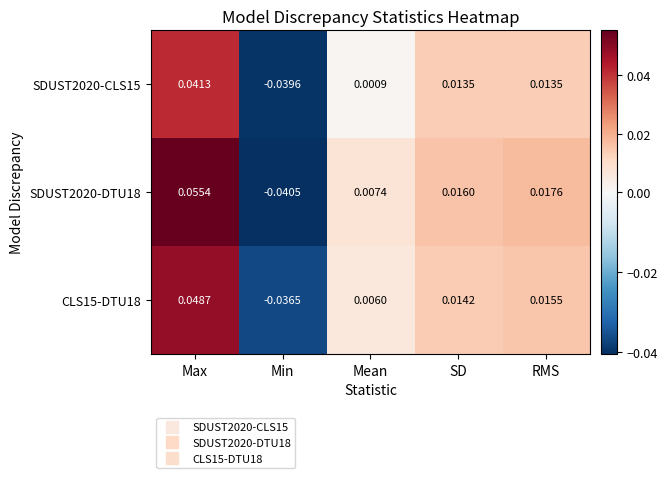

At which label does SDUST2020-CLS15 first exceed 0?

Max